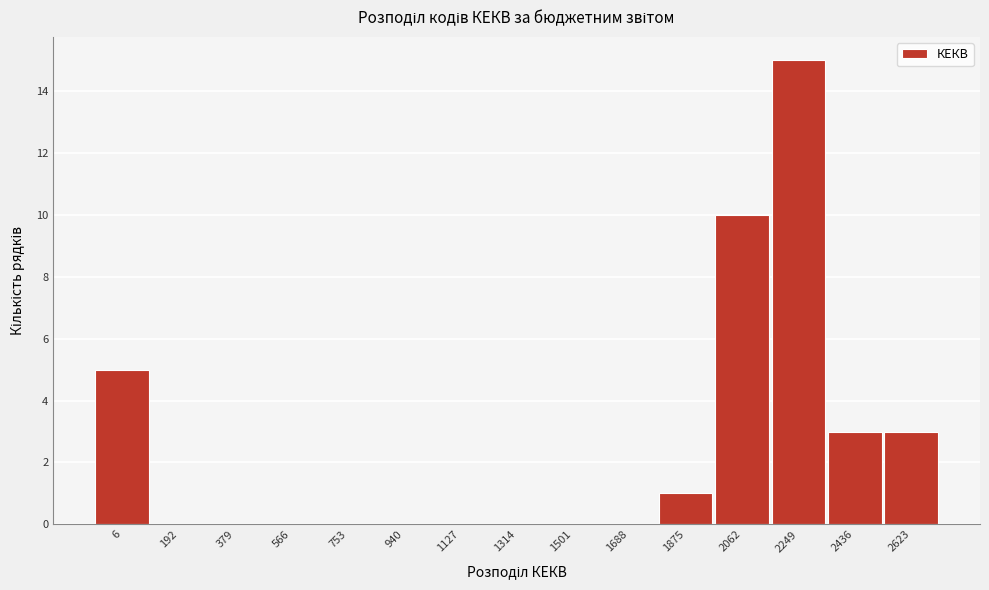

Reading right to left, extract all data points from this chart.

2623=3	2436=3	2249=15	2062=10	1875=1	1688=0	1501=0	1314=0	1127=0	940=0	753=0	566=0	379=0	192=0	6=5